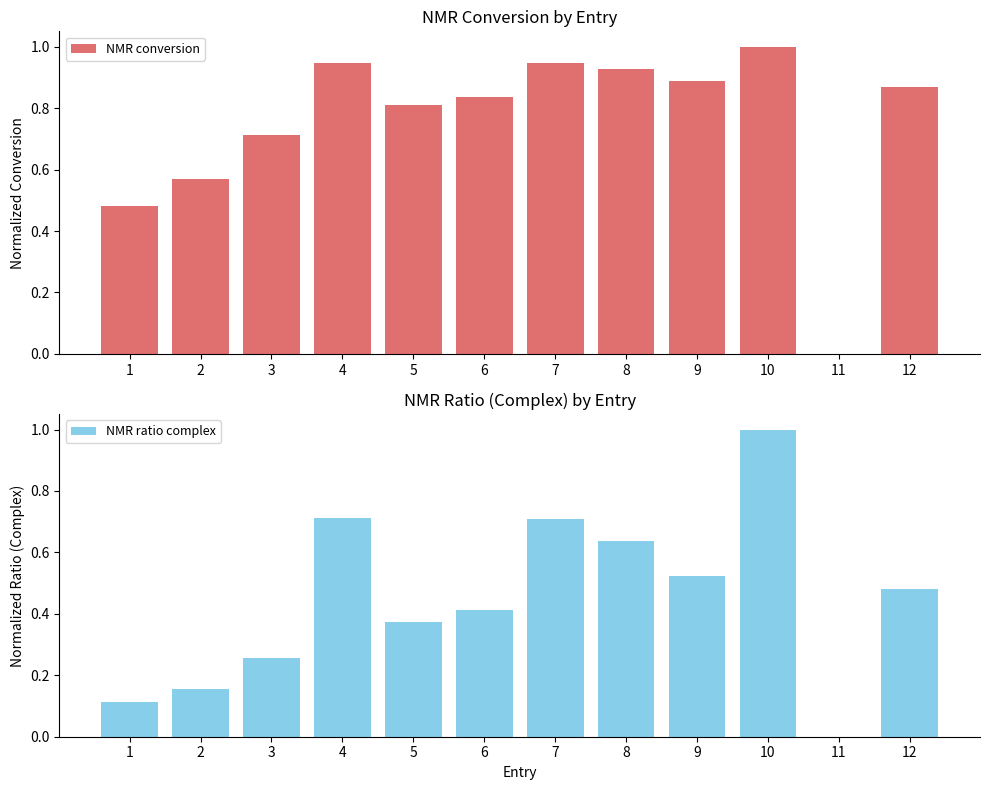

Read the NMR conversion value at 6.

0.8